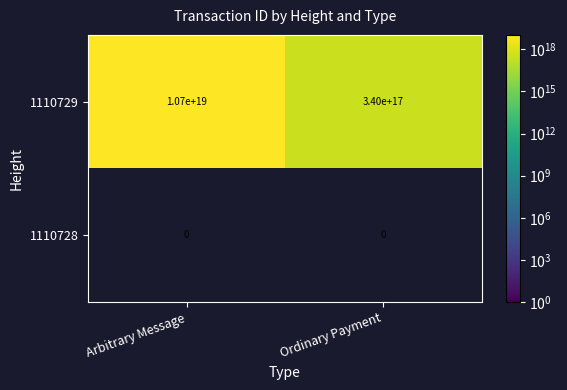

Where is 1110728 nearest to the value 0?

Arbitrary Message